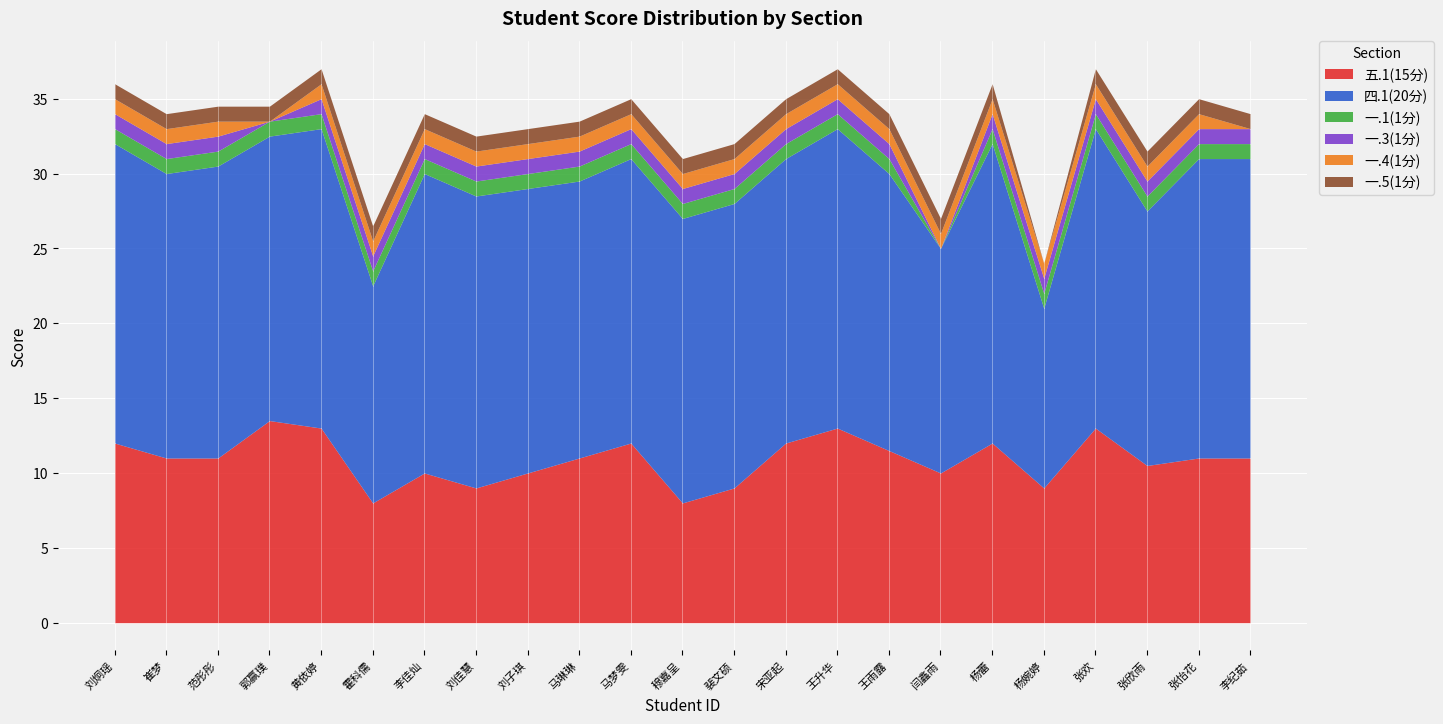

What is the maximum value for 五.1(15分)?

13.5